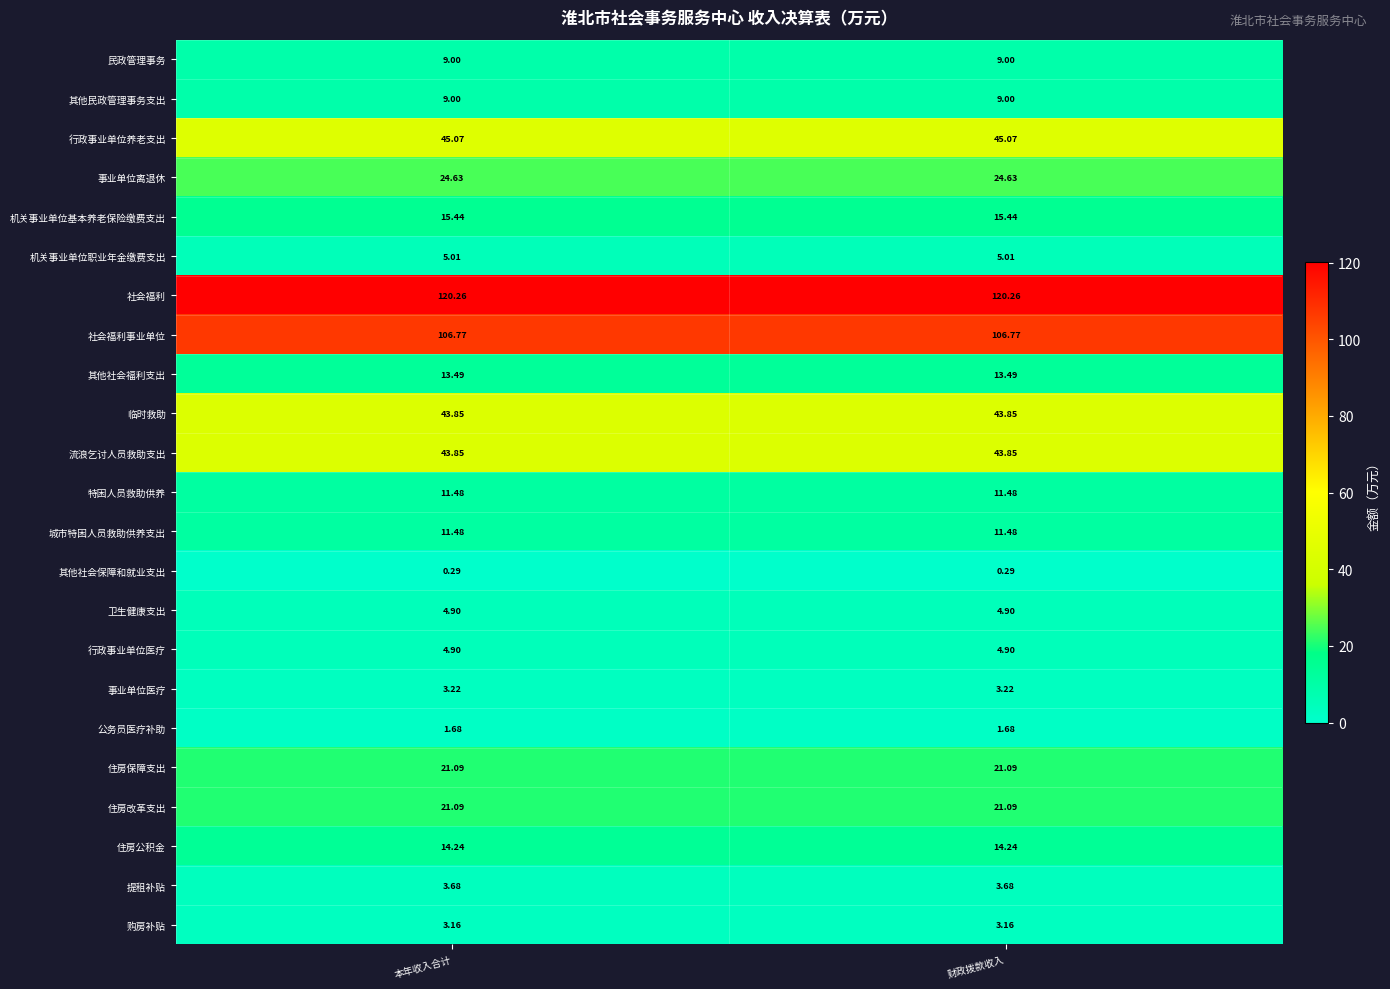

Is the value of 机关事业单位基本养老保险缴费支出 at 本年收入合计 greater than the value of 其他社会福利支出 at 财政拨款收入?

Yes